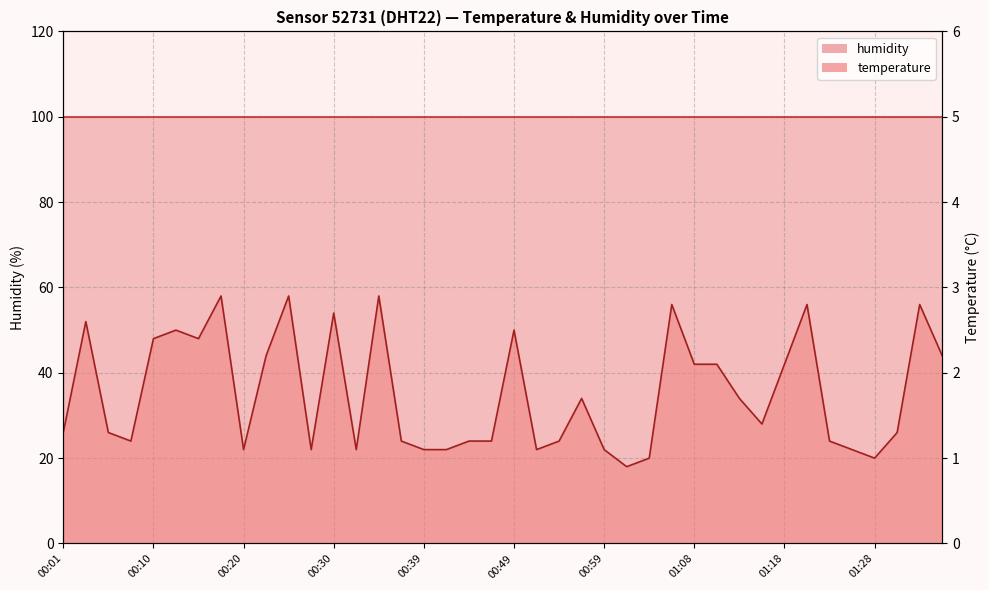

List the labels in order of value, smallest first.

01:01, 01:04, 01:28, 00:20, 00:27, 00:32, 00:39, 00:42, 00:51, 00:59, 01:25, 00:08, 00:37, 00:44, 00:47, 00:54, 01:23, 00:01, 00:05, 01:30, 01:16, 00:56, 01:13, 01:08, 01:11, 01:18, 00:22, 01:35, 00:10, 00:15, 00:13, 00:49, 00:03, 00:30, 01:06, 01:21, 01:33, 00:18, 00:25, 00:34